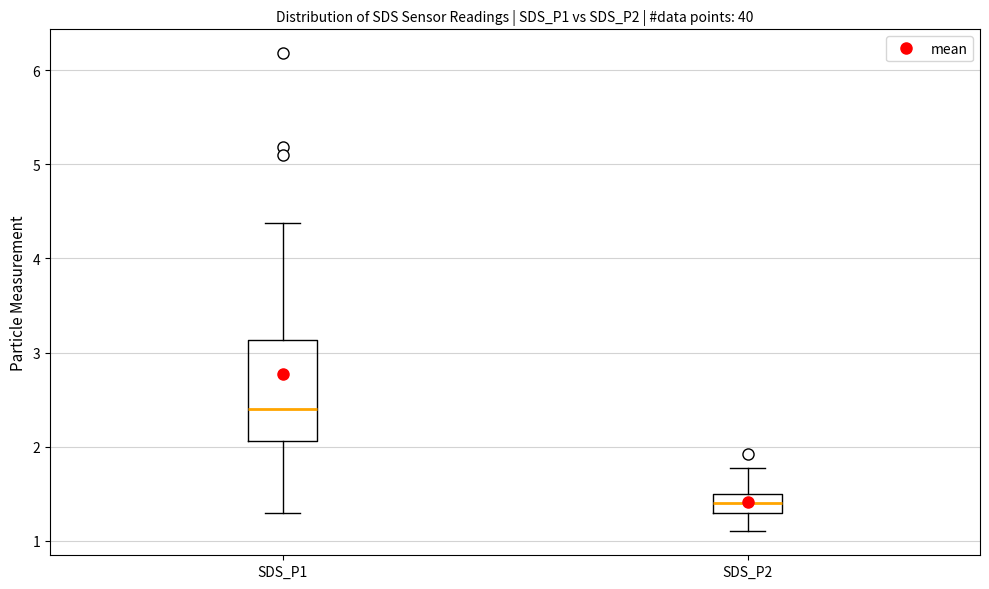

Where is the upper edge of the box for SDS_P1 on the y-axis? The values are not printed on the chart, so give them approximately, as read against the axis.

3.1